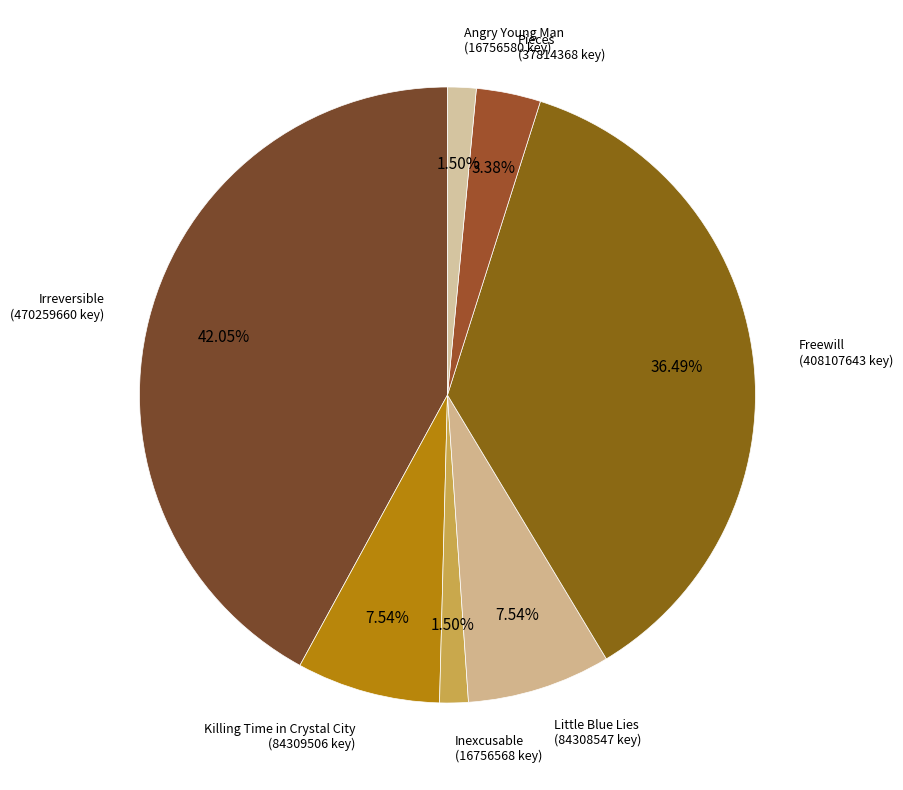

Which category has the smallest portion of the pie?

Inexcusable